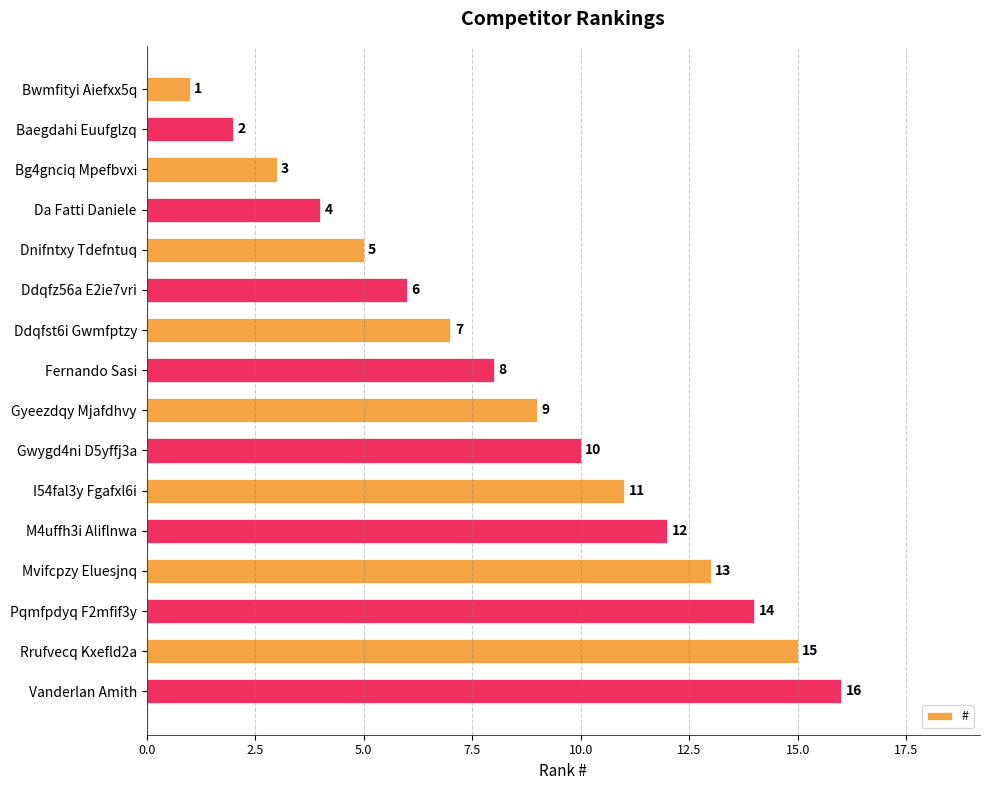

What is the difference between the values at Gyeezdqy Mjafdhvy and Rrufvecq Kxefld2a?

6